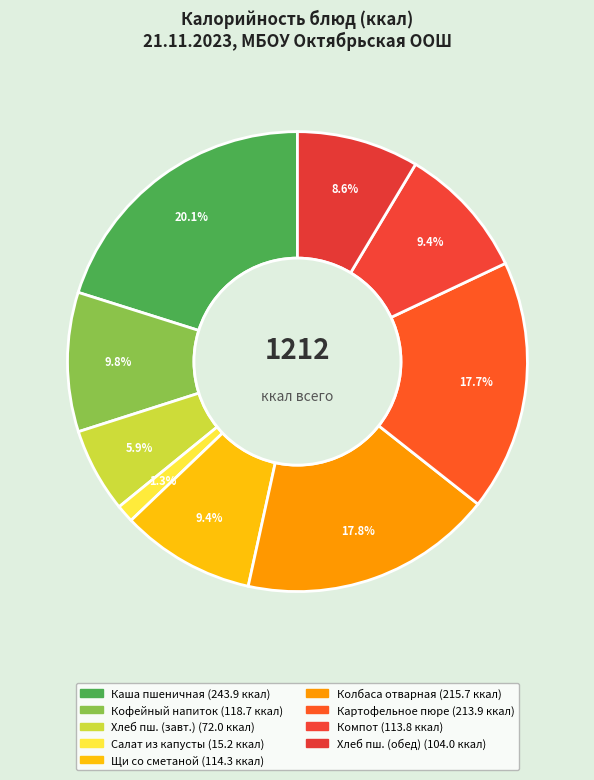

To the nearest percent, what is the average slice percentage?

11%